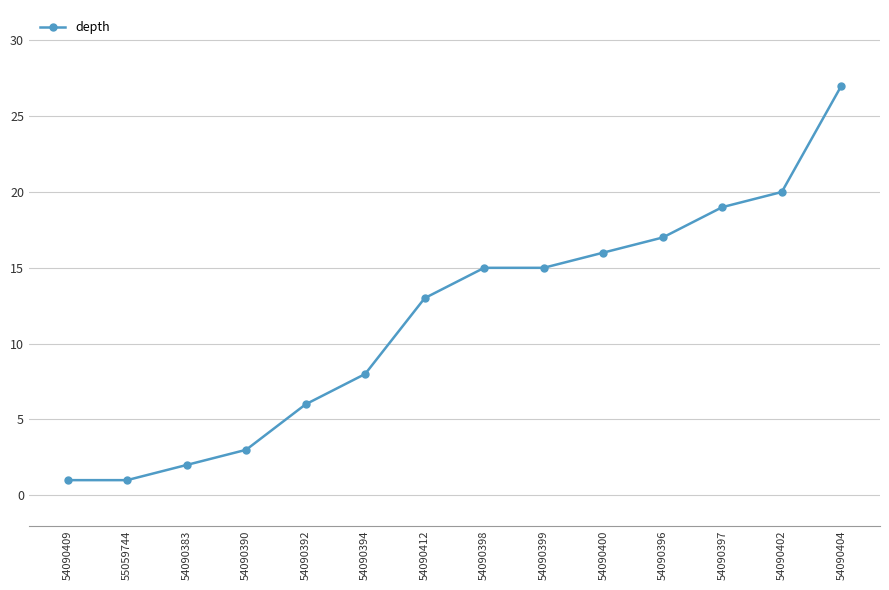

What is the average value?

12